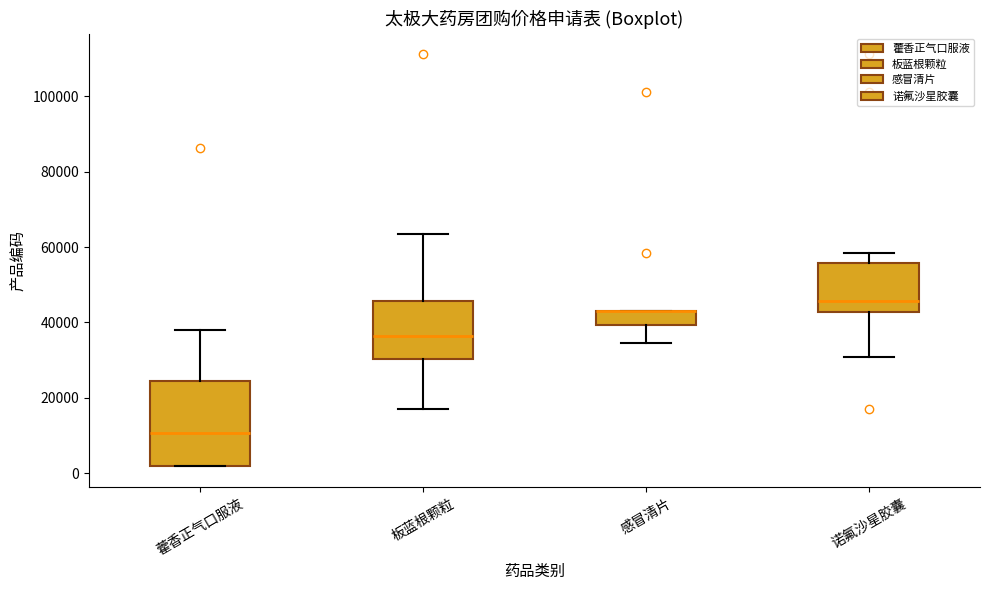

Reading left to right, transcribe this box plot: for each box, give where its median line is, the range the box spans, and where its two whiskers end, as read against the y-axis. The values are not printed on the chart, so give them approximately, as read against the axis.

藿香正气口服液: median 10000, box 2000 to 24000, whiskers 2000 to 38000
板蓝根颗粒: median 36000, box 30000 to 46000, whiskers 18000 to 64000
感冒清片: median 44000 (drawn on the box's upper edge), box 40000 to 44000, whiskers 34000 to 44000
诺氟沙星胶囊: median 46000, box 42000 to 56000, whiskers 30000 to 58000